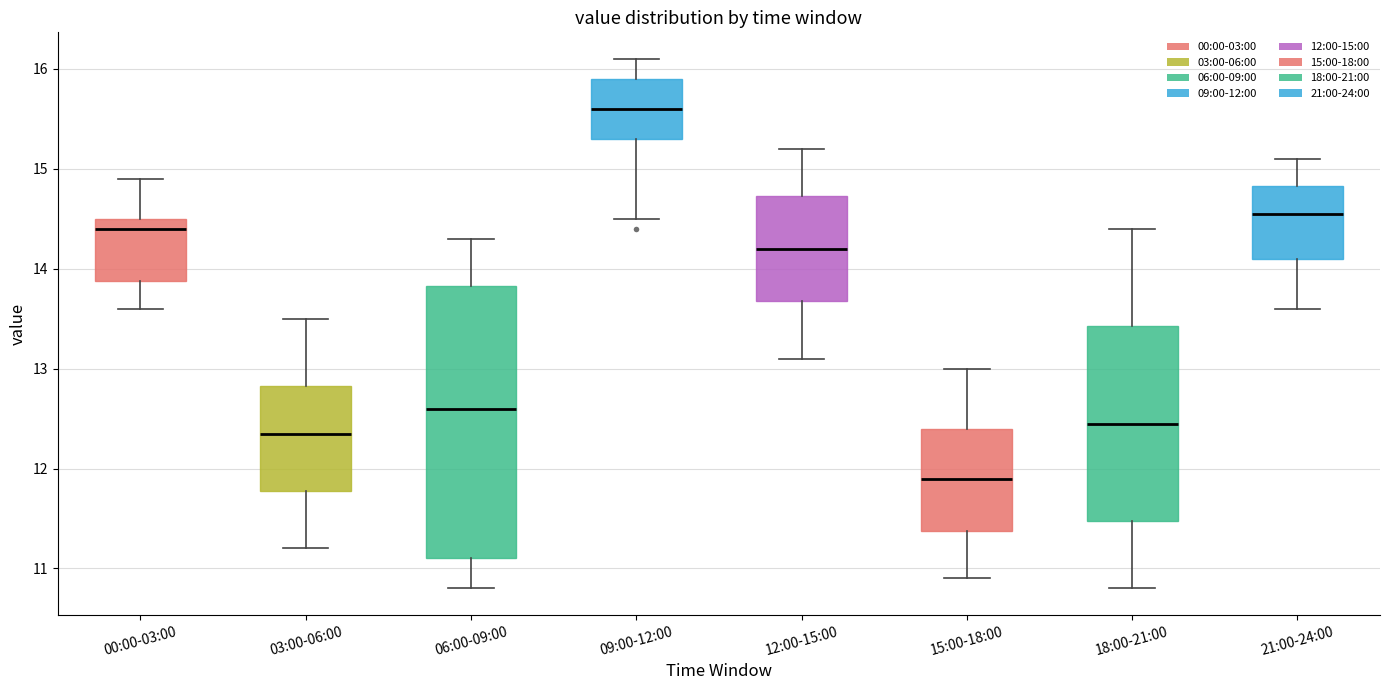

Where is the upper edge of the box for 03:00-06:00 on the y-axis? The values are not printed on the chart, so give them approximately, as read against the axis.

12.8